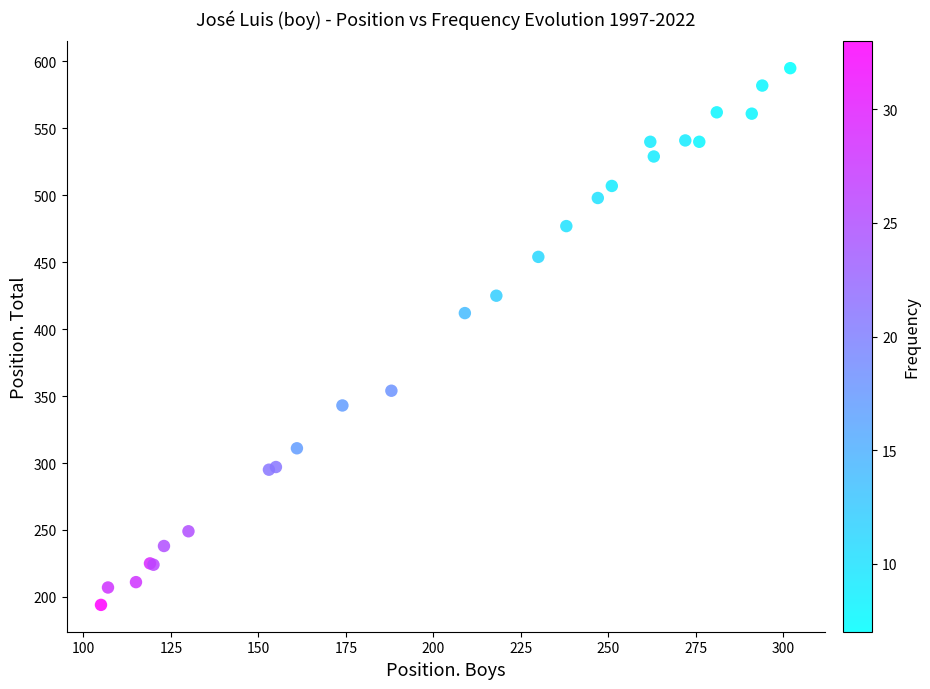

What Y value in the scatter plot is closest to 394?

412